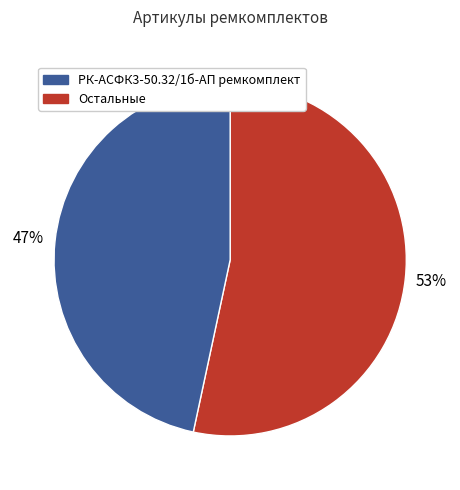

To the nearest percent, what is the average slice percentage?

50%